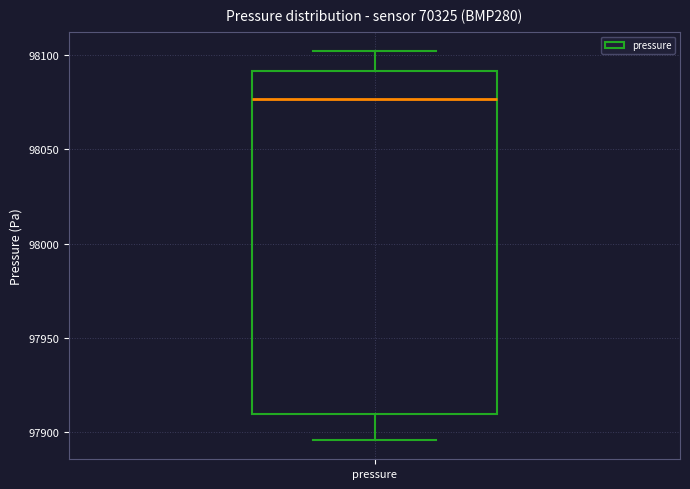

Transcribe this box plot: give where the median line is, the range the box spans, and where the two whiskers end, as read against the y-axis. The values are not printed on the chart, so give them approximately, as read against the axis.

median 98075, box 97910 to 98090, whiskers 97895 to 98100